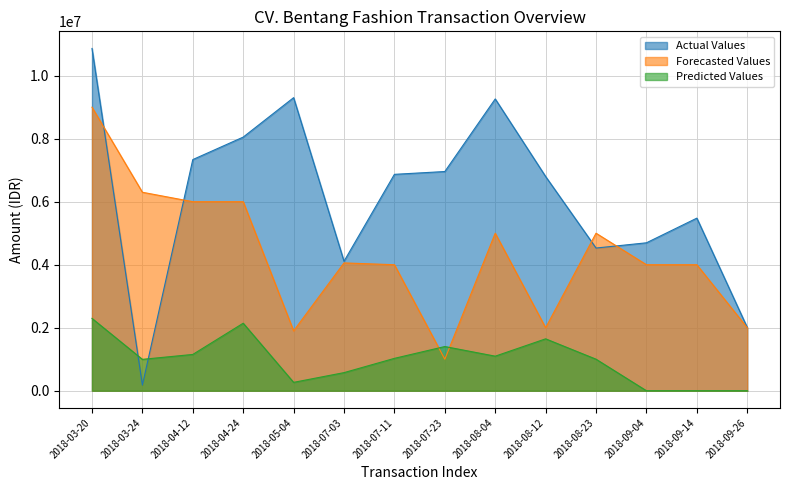

Reading left to right, what are all the values shown in this chart?

Actual Values: 2018-03-20=10864788	2018-03-24=179725	2018-04-12=7337225	2018-04-24=8050963	2018-05-04=9302913	2018-07-03=4109613	2018-07-11=6868750	2018-07-23=6958088	2018-08-04=9262225	2018-08-12=6799800	2018-08-23=4529263	2018-09-04=4695775	2018-09-14=5478550	2018-09-26=2008913
Forecasted Values: 2018-03-20=9000000	2018-03-24=6300000	2018-04-12=6000000	2018-04-24=6000000	2018-05-04=1900000	2018-07-03=4057176	2018-07-11=4000000	2018-07-23=1000000	2018-08-04=5000000	2018-08-12=2000000	2018-08-23=5000000	2018-09-04=4000000	2018-09-14=4000000	2018-09-26=2000000
Predicted Values: 2018-03-20=2296350	2018-03-24=996188	2018-04-12=1152288	2018-04-24=2143225	2018-05-04=266175	2018-07-03=574875	2018-07-11=1027863	2018-07-23=1402975	2018-08-04=1097075	2018-08-12=1647538	2018-08-23=1001175	2018-09-04=0	2018-09-14=0	2018-09-26=0